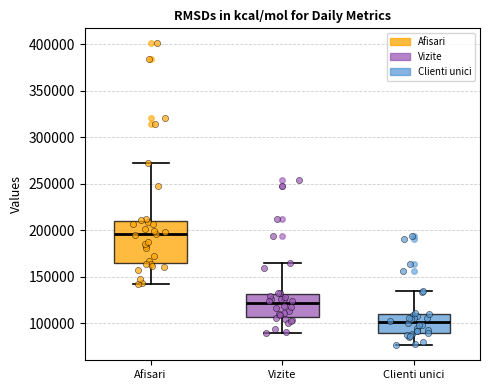

Which box's median line is the highest?

Afisari